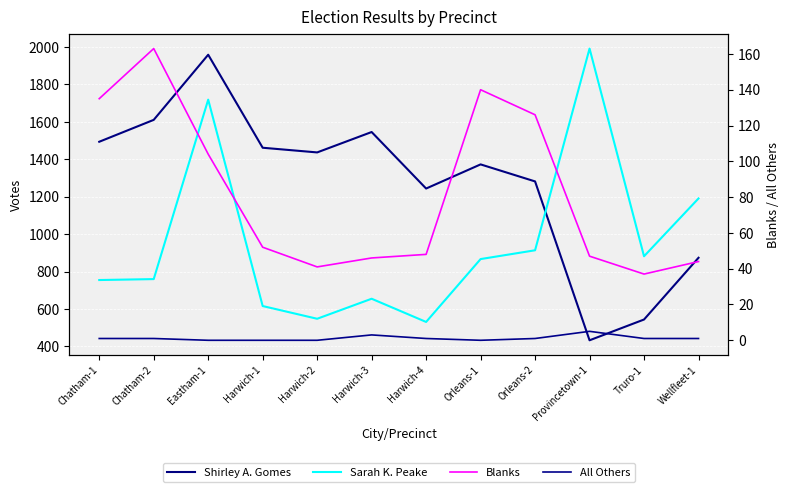

What is the average value of the Blanks series?

82